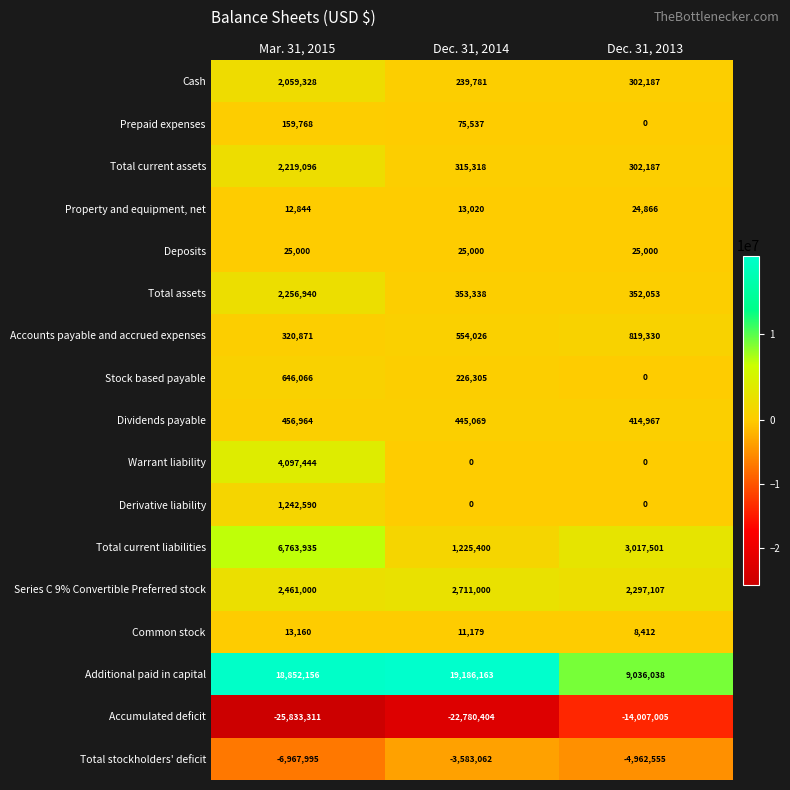

Which category has the highest value across all series?

Dec. 31, 2014